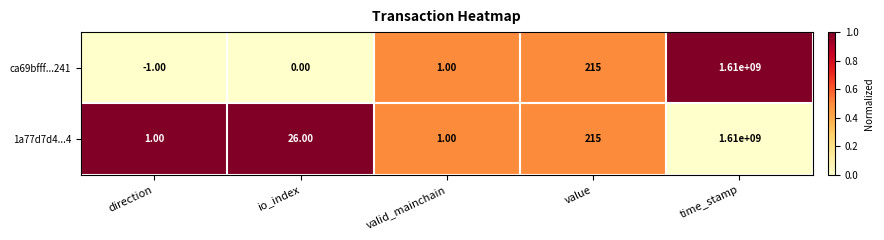

At which category is the sum across all series the highest?

time_stamp